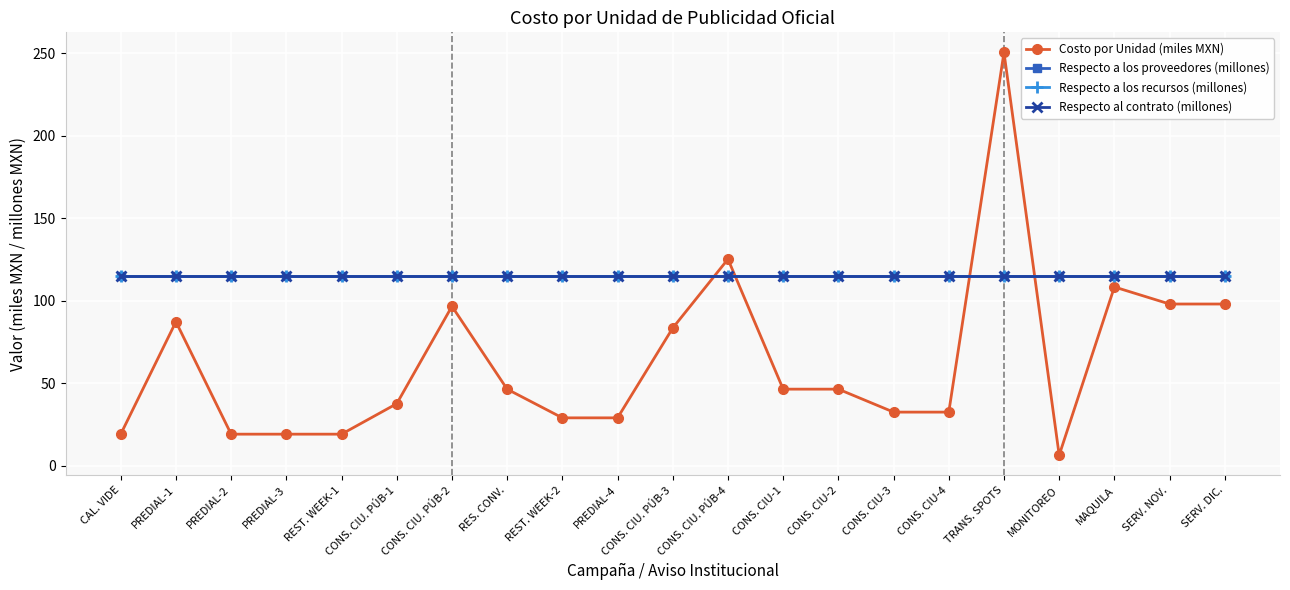

What is the total value across all series at PREDIAL-1?

432.7